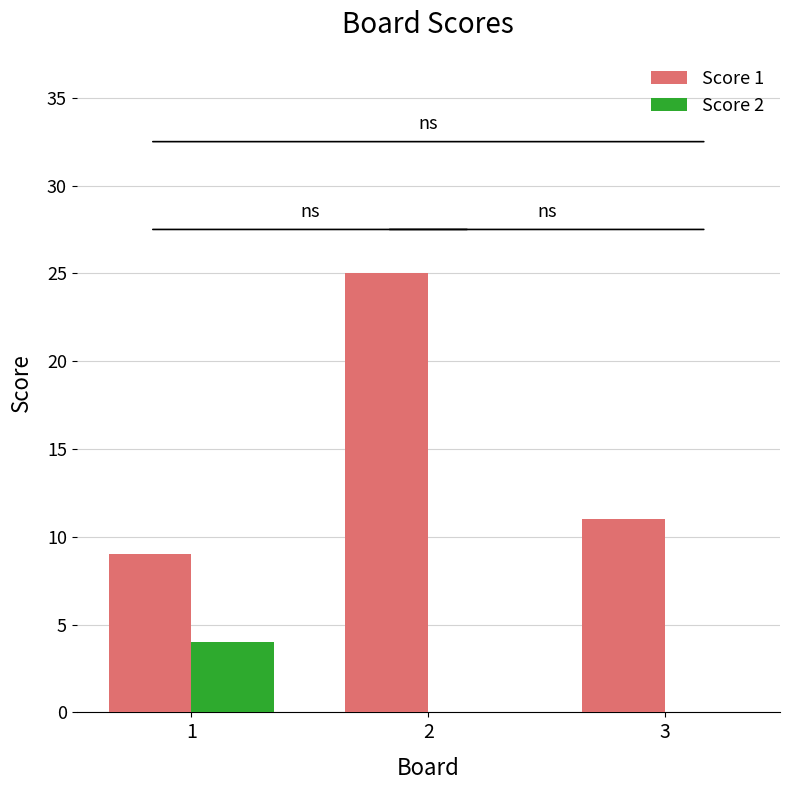

How many groups of bars are there?

3